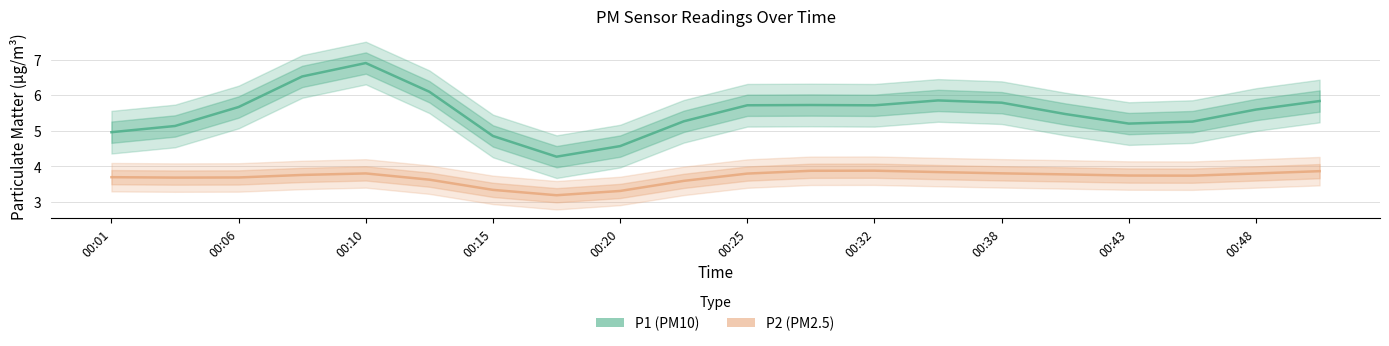

How many data points in P1 (PM10) are less than 5?

4